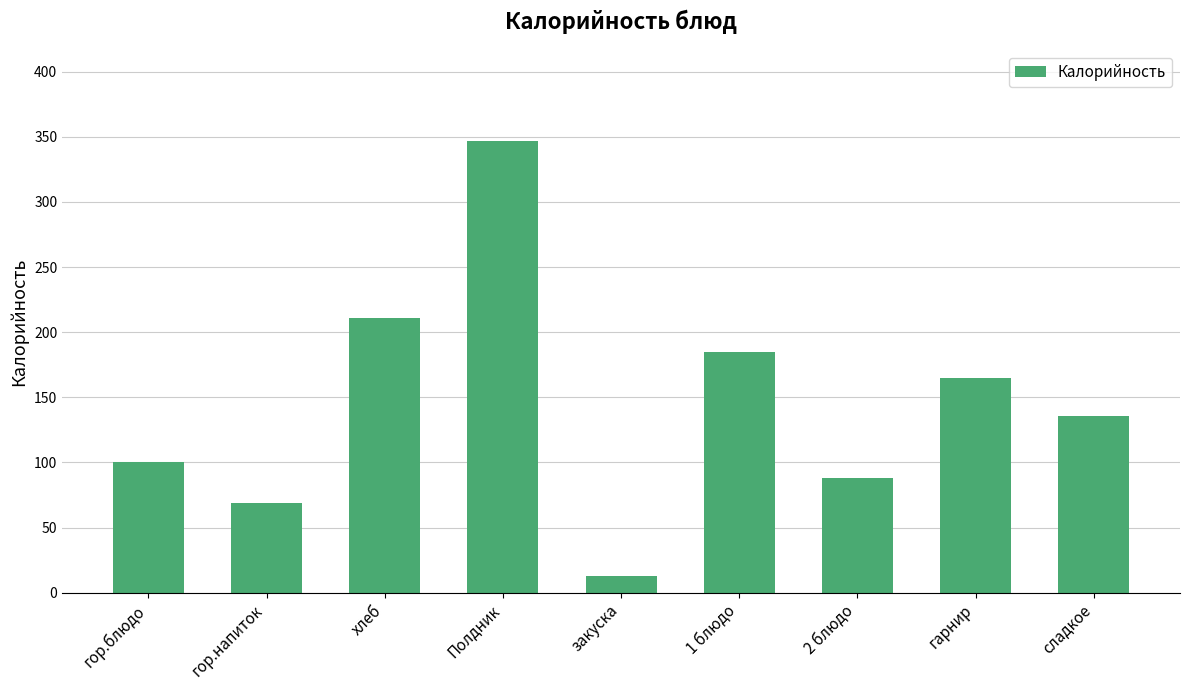

Rank the categories by value from lowest to highest.

закуска, гор.напиток, 2 блюдо, гор.блюдо, сладкое, гарнир, 1 блюдо, хлеб, Полдник